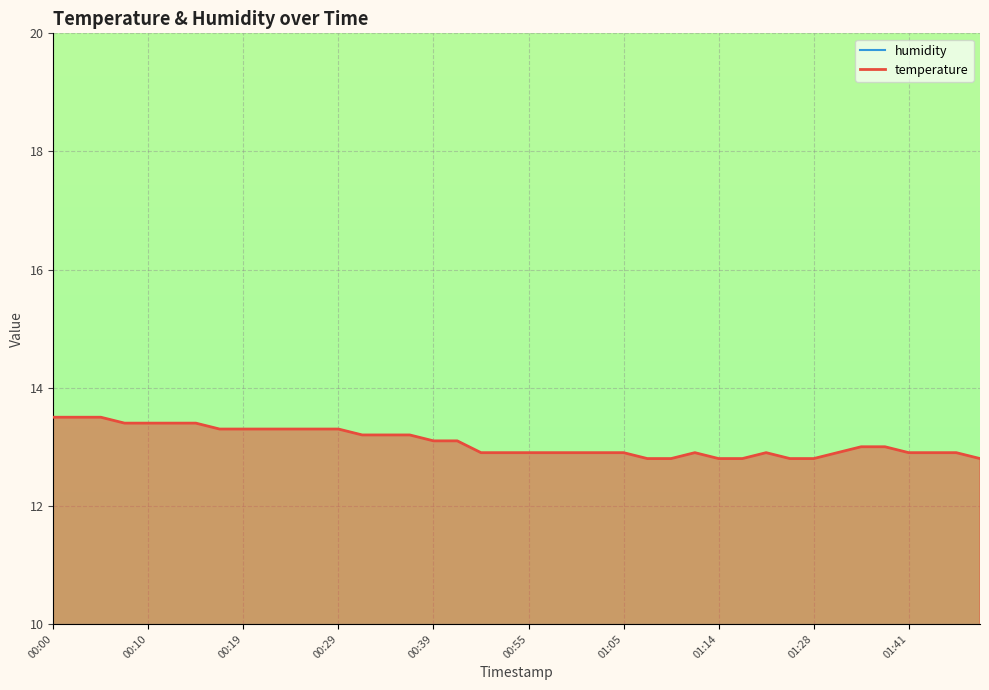

How many distinct data groups are displayed?

2